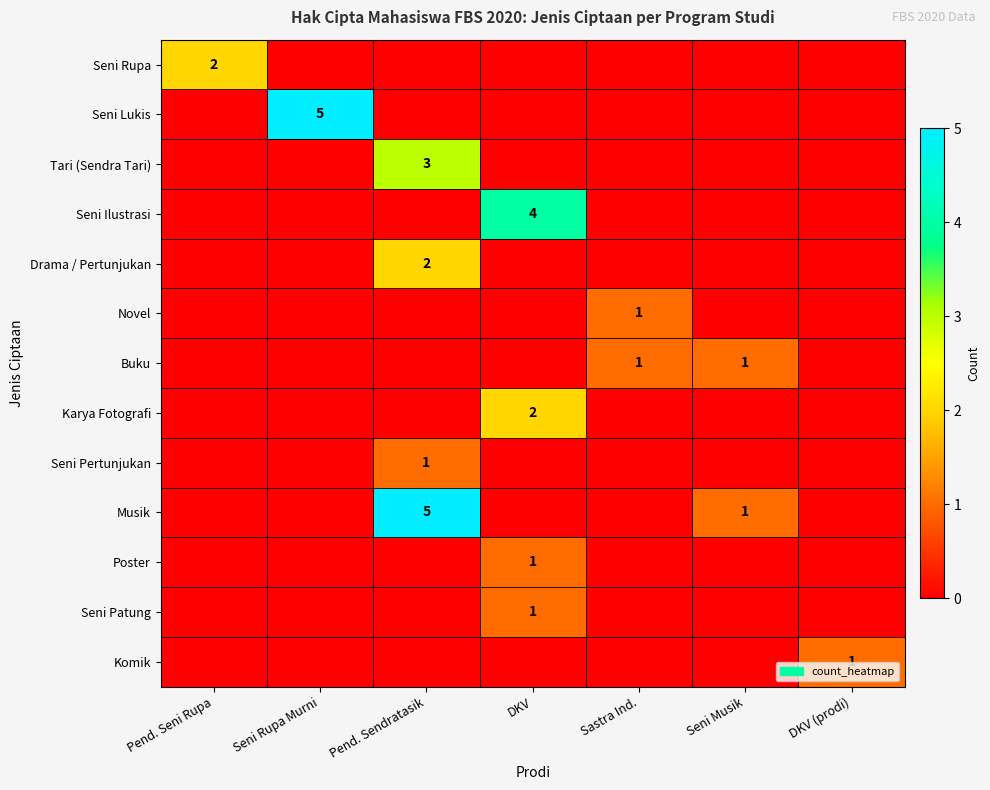

True or false: Buku has a value of 2 at Sastra Ind..

False